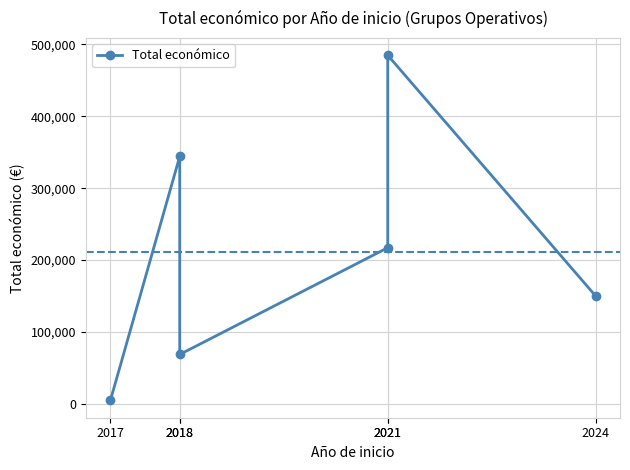

What is the average value?

211688